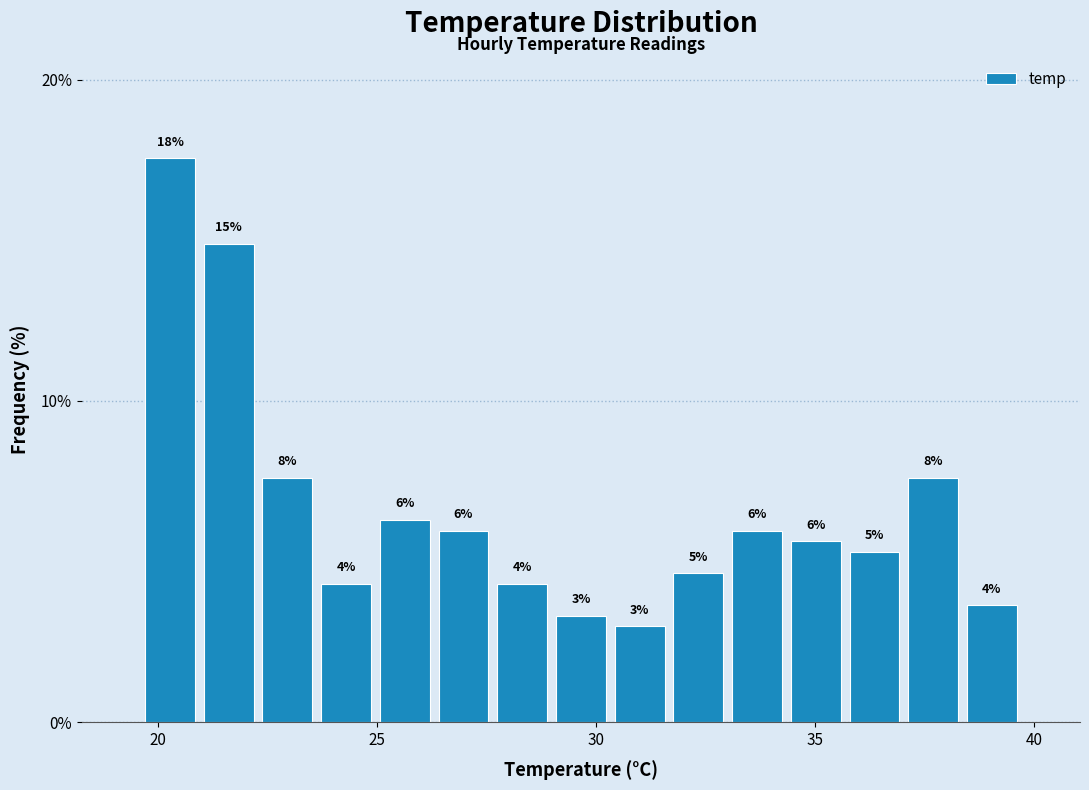

Around what value on the x-axis is the tallest bar? Give the approximate position of its centre, as read against the axis.

20.5